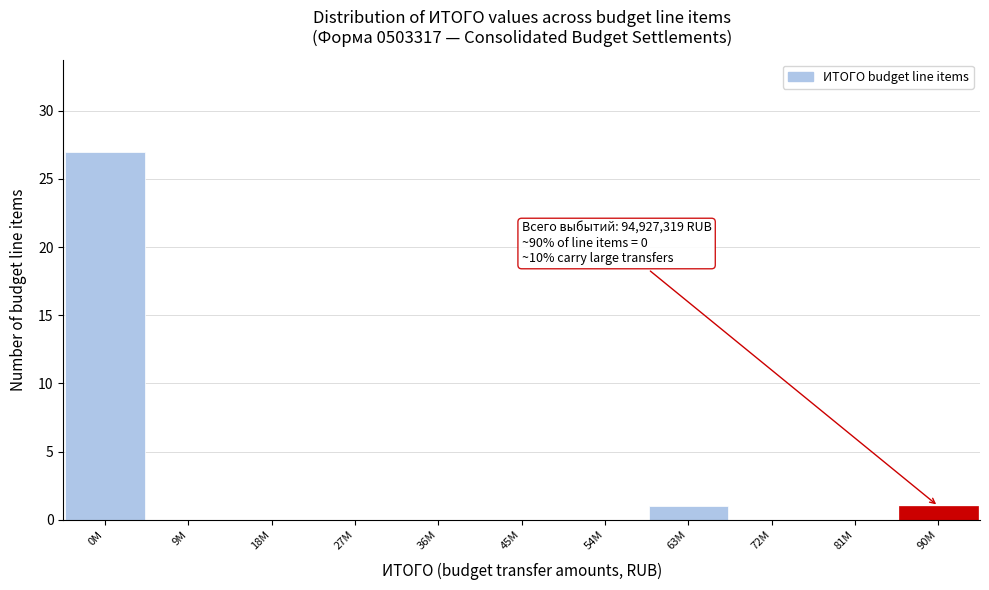

Reading left to right, what are all the values shown in this chart?

0M=27	9M=0	18M=0	27M=0	36M=0	45M=0	54M=0	63M=1	72M=0	81M=0	90M=1